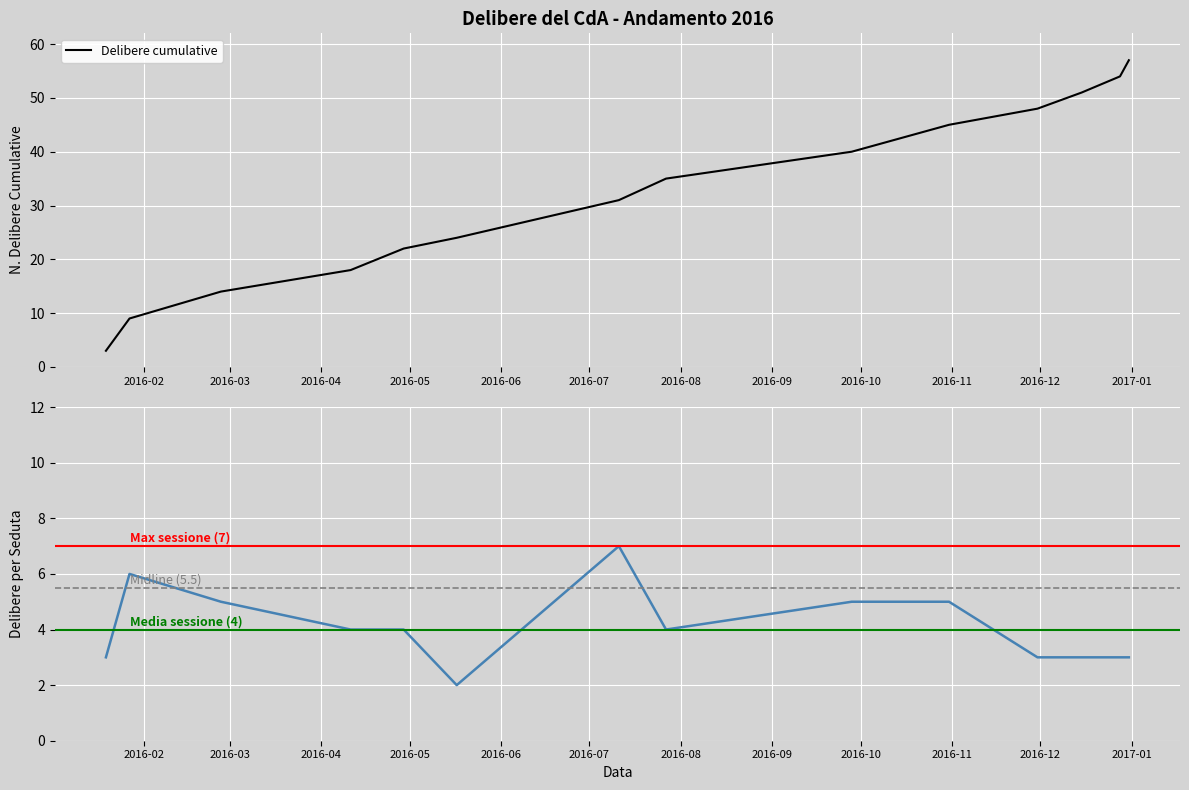

What is the difference between the maximum and minimum values?

54